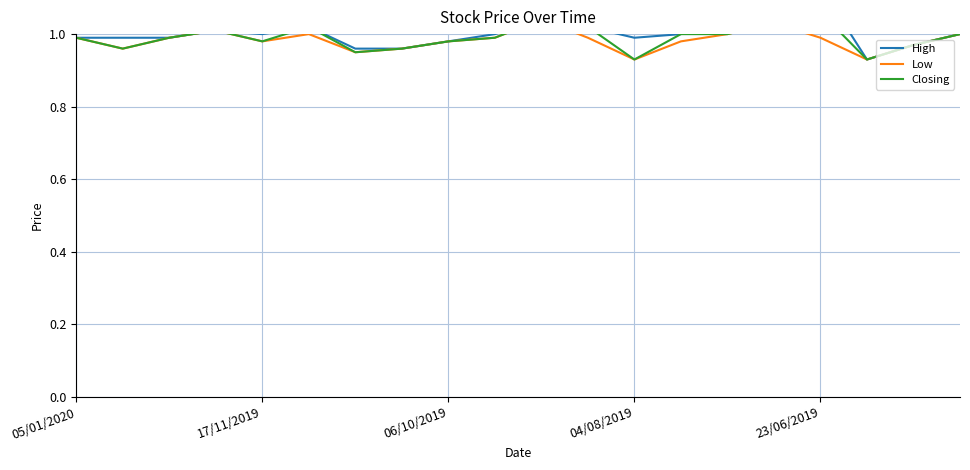

What is the average value of the High series?

1.0